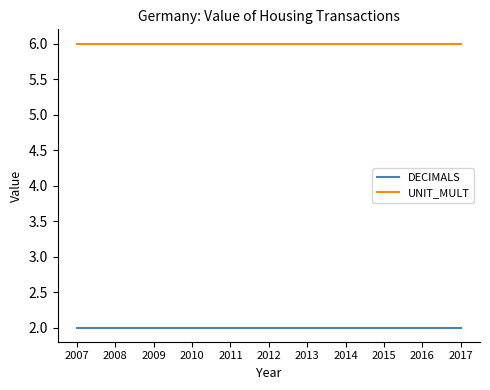

What is the lowest value of the DECIMALS series?

2